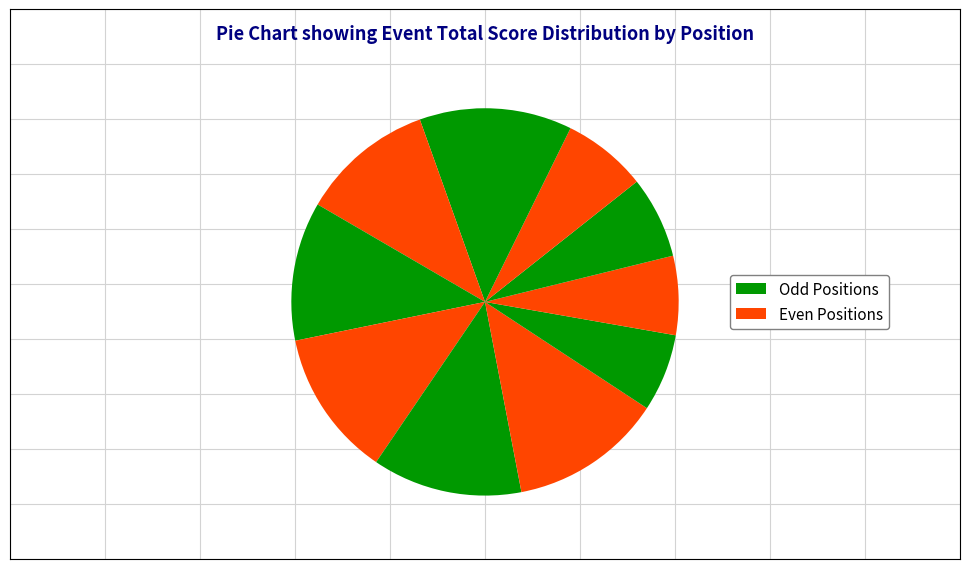

Count the number of slices in the pie.

11